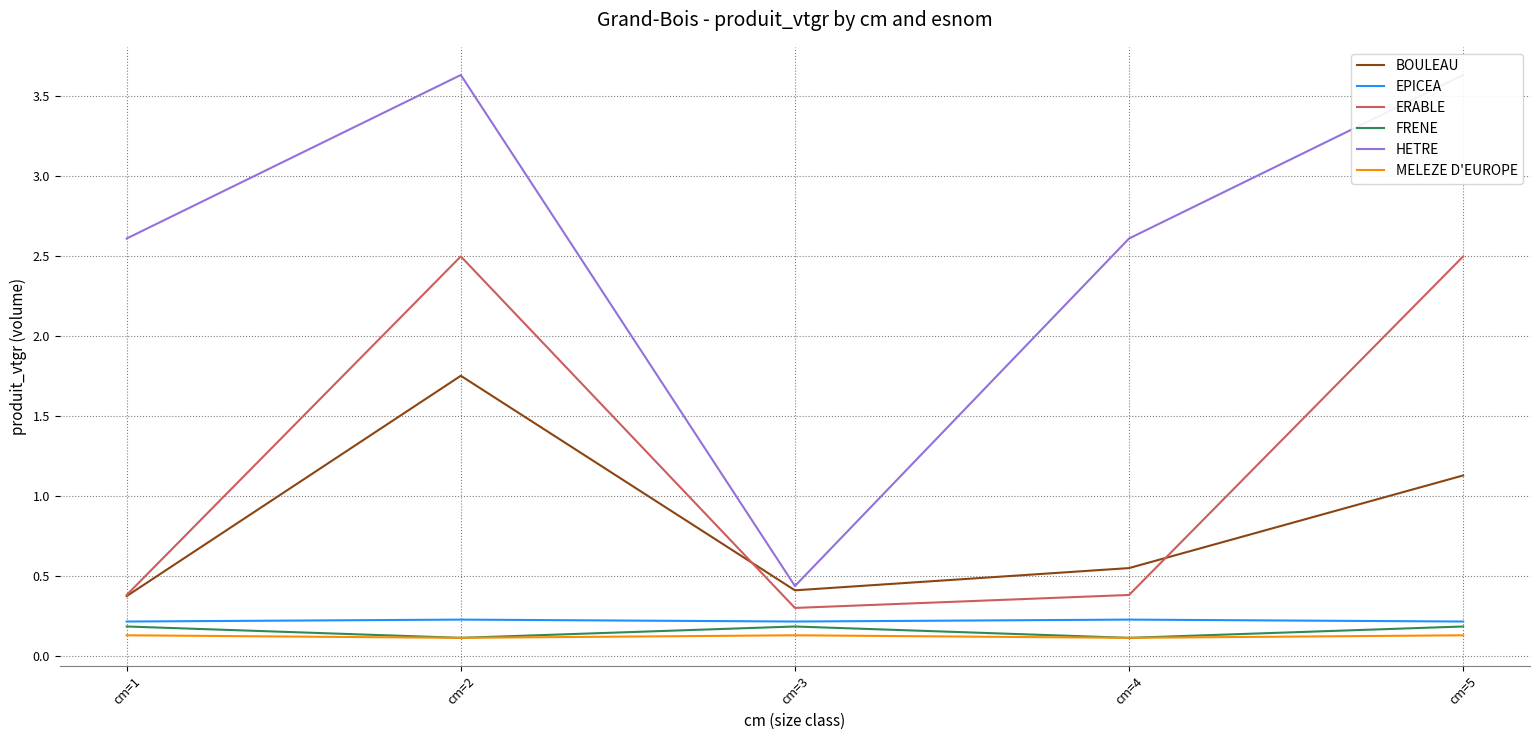

How many distinct data groups are displayed?

6